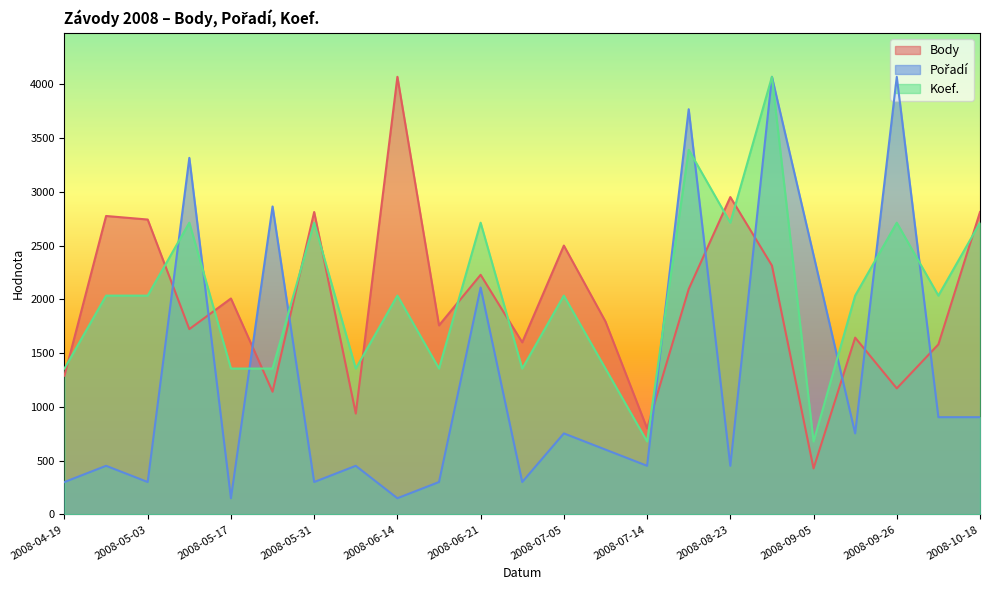

Between 2008-06-21 and 2008-07-05, which series saw the biggest shift?

Pořadí